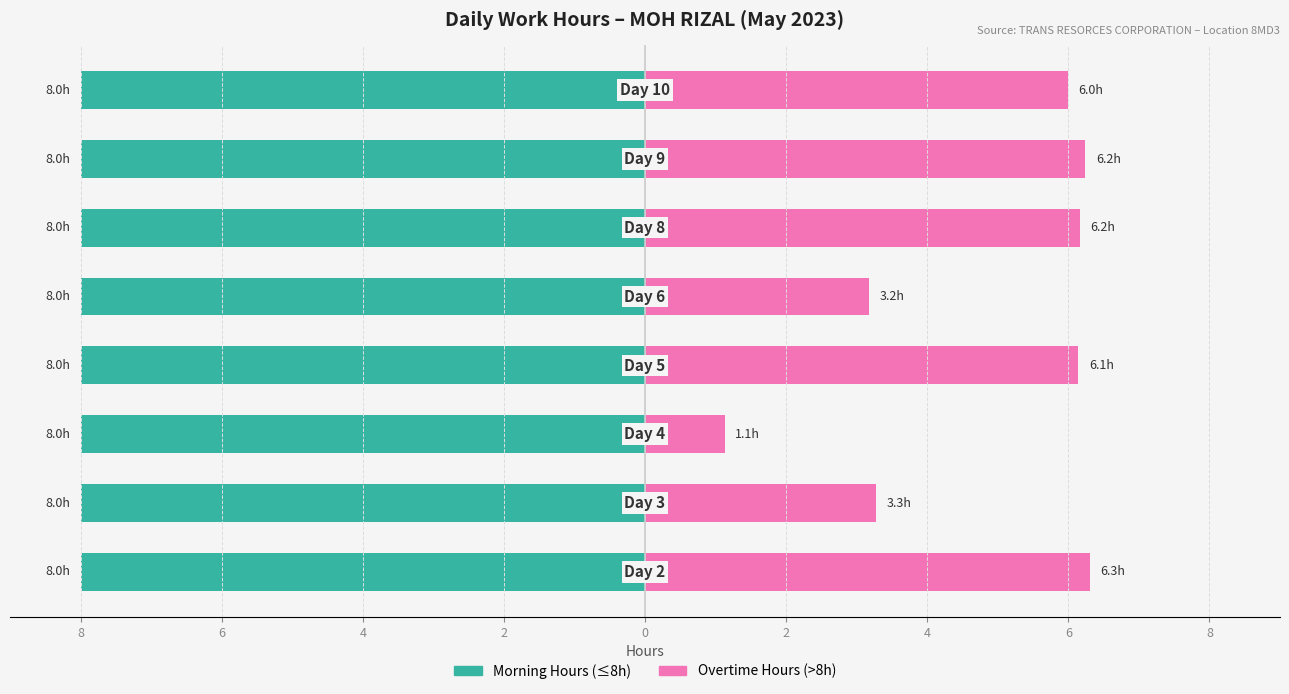

What is the label of the 3rd bar from the left?

4